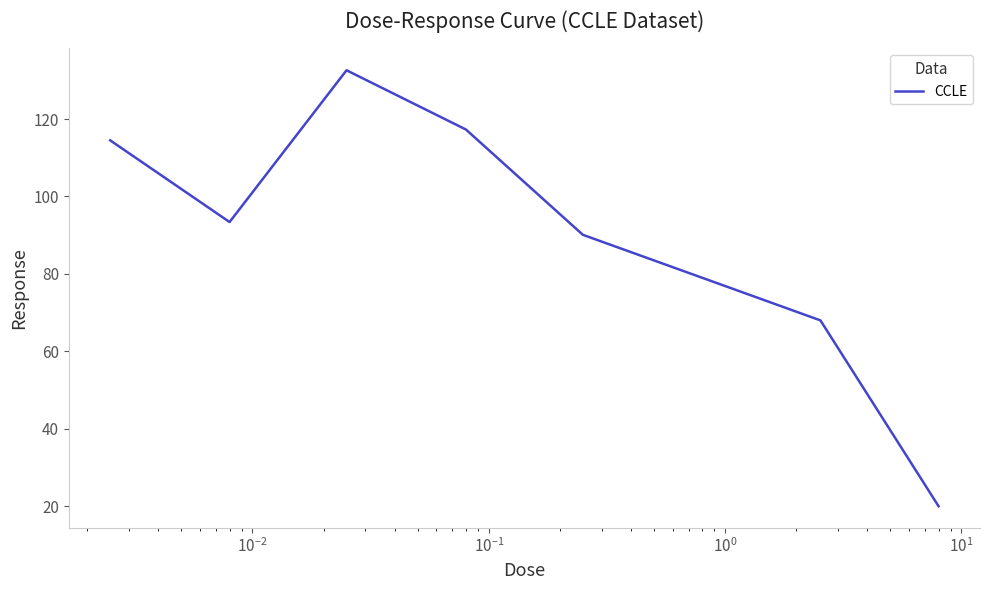

How many interior local valleys (lower than both neighbors) does the data have?

1